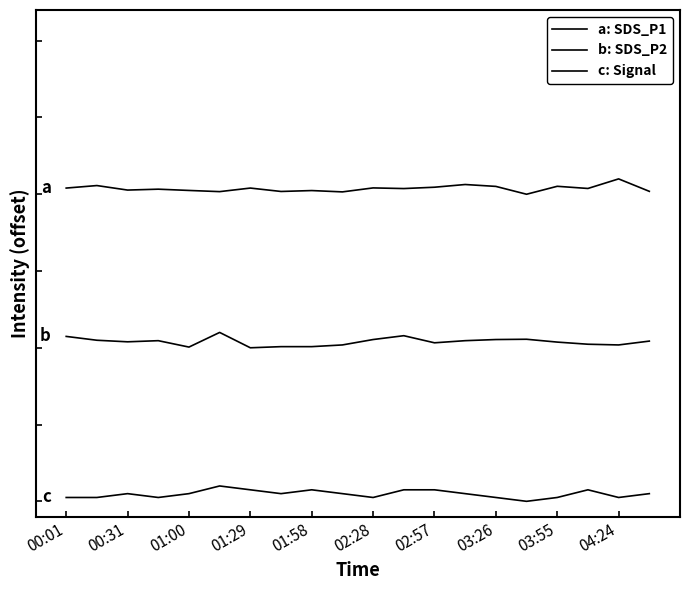

Which series has the largest total across all categories?

a: SDS_P1